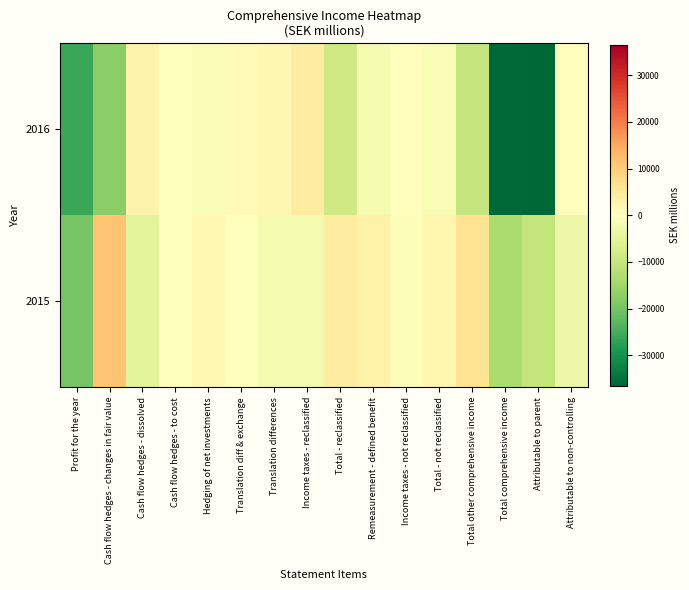

Reading right to left, extract all data points from this chart.

2016: Attributable to non-controlling=412	Attributable to parent=-36485	Total comprehensive income=-36073	Total other comprehensive income=-10069	Total - not reclassified=-1305	Income taxes - not reclassified=500	Remeasurement - defined benefit=-1805	Total - reclassified=-8764	Income taxes - reclassified=4022	Translation differences=1927	Translation diff & exchange=1164	Hedging of net investments=-923	Cash flow hedges - to cost=-71	Cash flow hedges - dissolved=2737	Cash flow hedges - changes in fair value=-17620	Profit for the year=-26004
2015: Attributable to non-controlling=-3186	Attributable to parent=-10398	Total comprehensive income=-13584	Total other comprehensive income=6182	Total - not reclassified=2105	Income taxes - not reclassified=-762	Remeasurement - defined benefit=2867	Total - reclassified=4077	Income taxes - reclassified=-1722	Translation differences=-1938	Translation diff & exchange=0	Hedging of net investments=1709	Cash flow hedges - to cost=-3	Cash flow hedges - dissolved=-5323	Cash flow hedges - changes in fair value=11354	Profit for the year=-19766